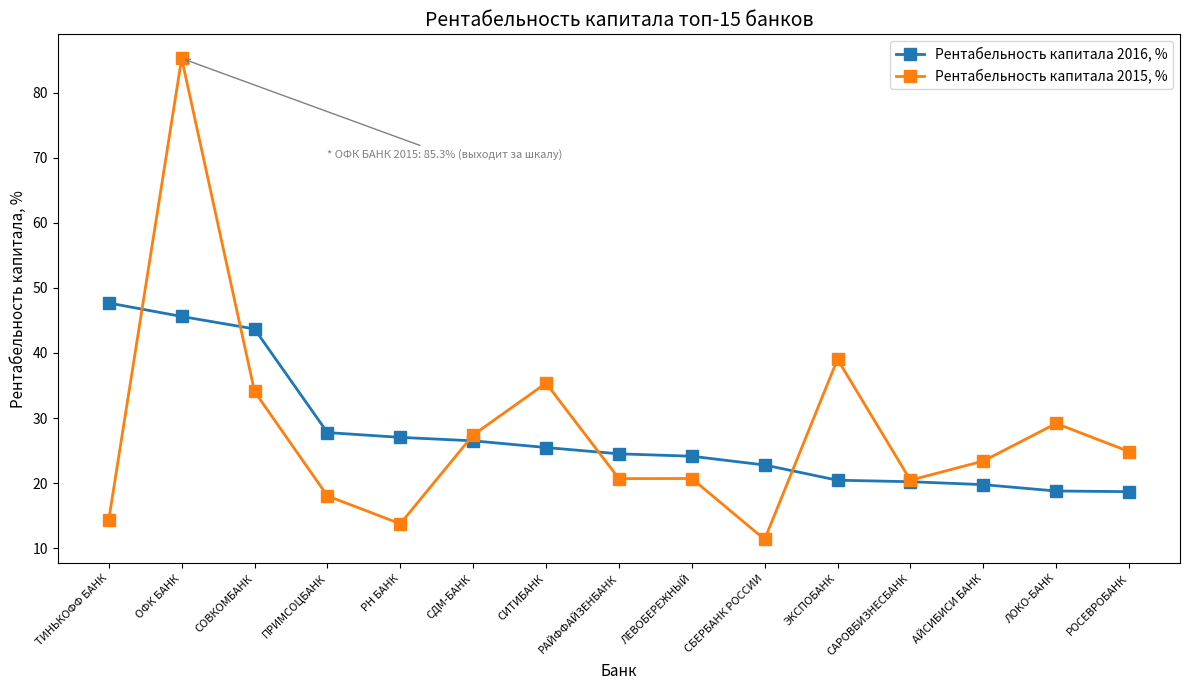

Which series has the widest spread of values?

Рентабельность капитала 2015, %